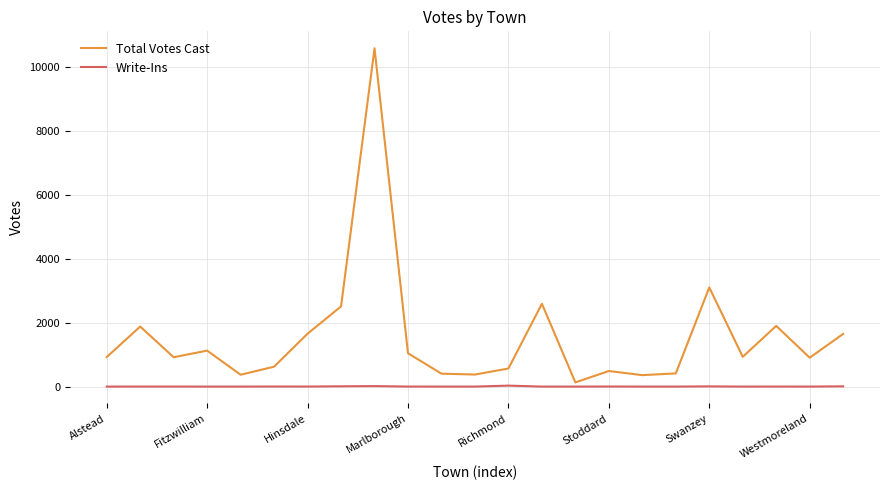

Which series has the largest total across all categories?

Total Votes Cast